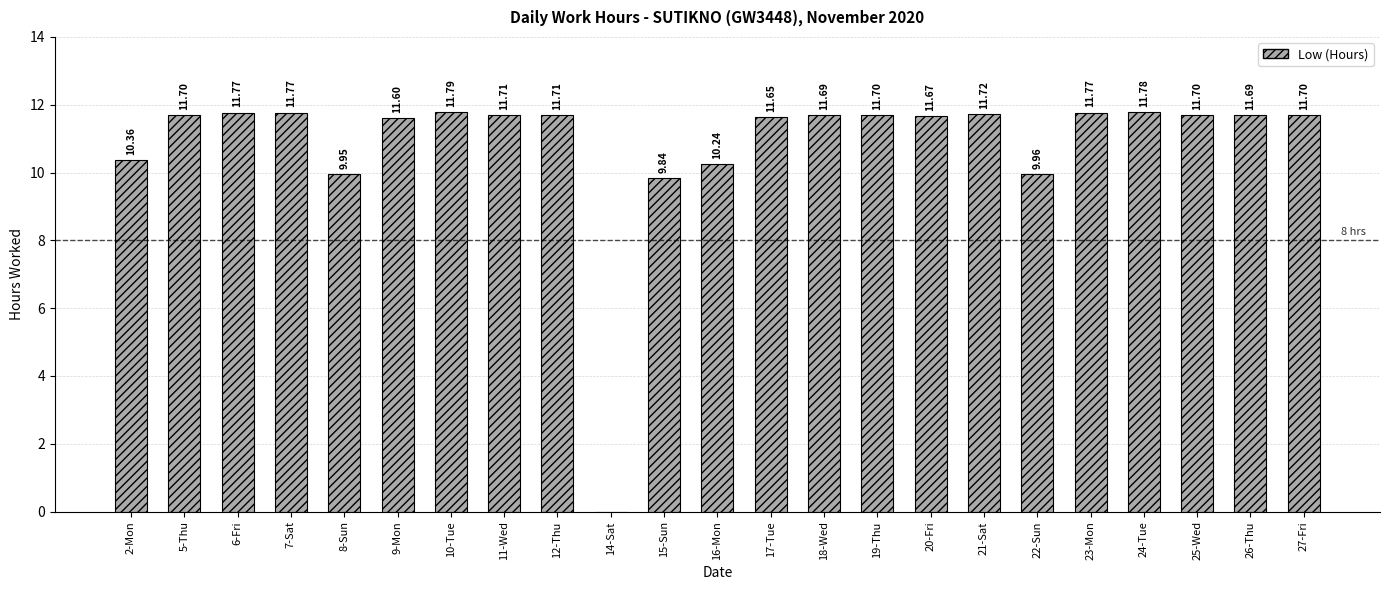

What is the ratio of the value at 24-Tue to the value at 26-Thu?

1.0